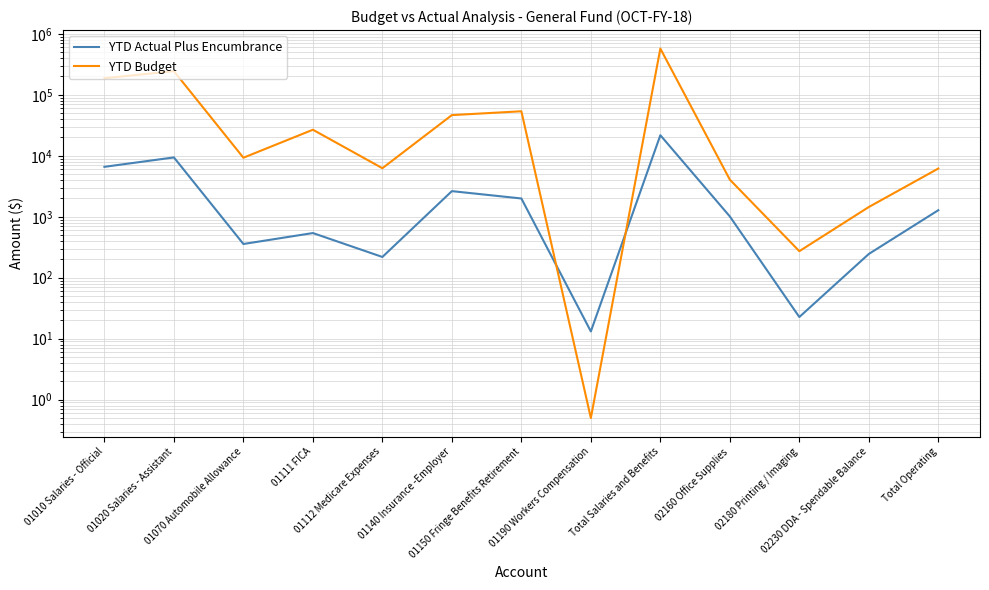

True or false: YTD Actual Plus Encumbrance has more than 0 points higher than both neighbors.

True